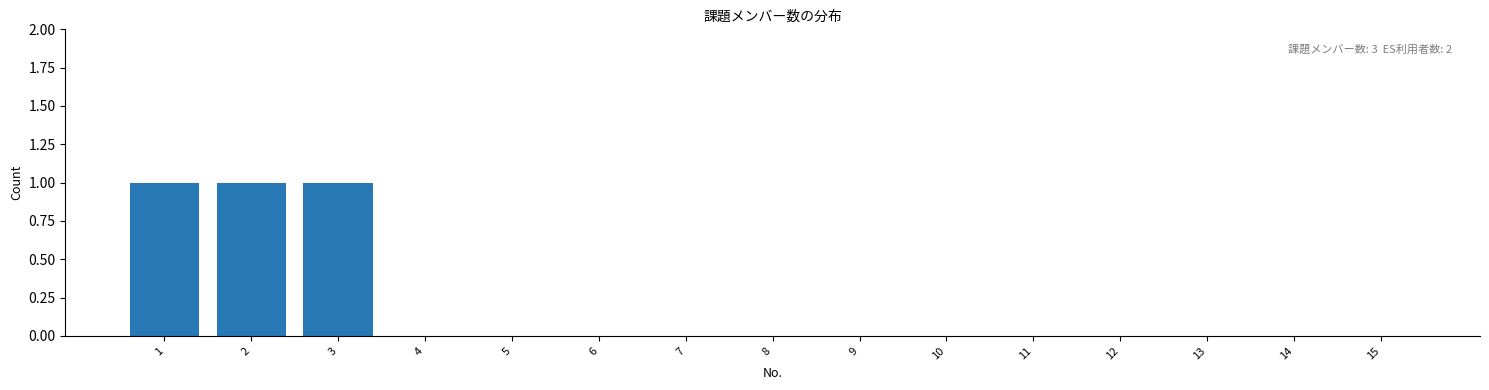

Reading right to left, extract all data points from this chart.

15=0	14=0	13=0	12=0	11=0	10=0	9=0	8=0	7=0	6=0	5=0	4=0	3=1	2=1	1=1